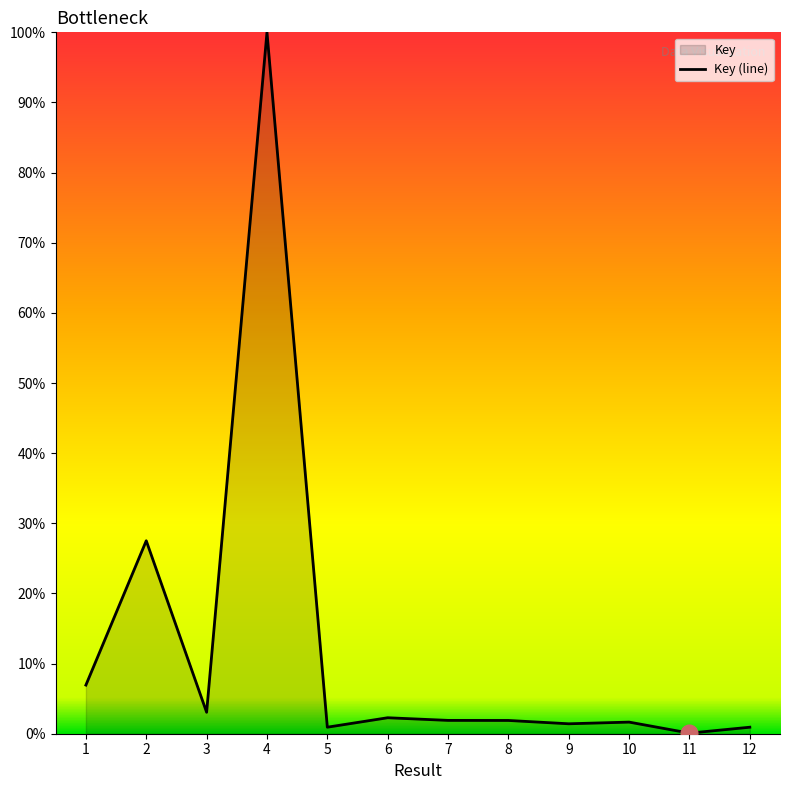

What is the ratio of the value at 8 to the value at 9?

1.3